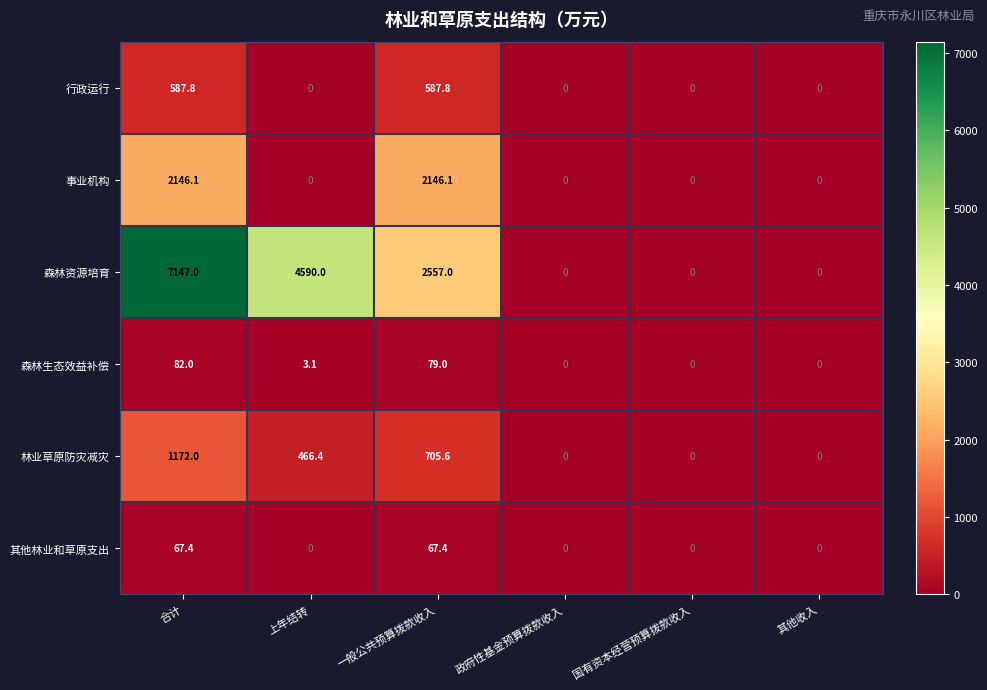

How many values in 林业草原防灾减灾 are above zero?

3